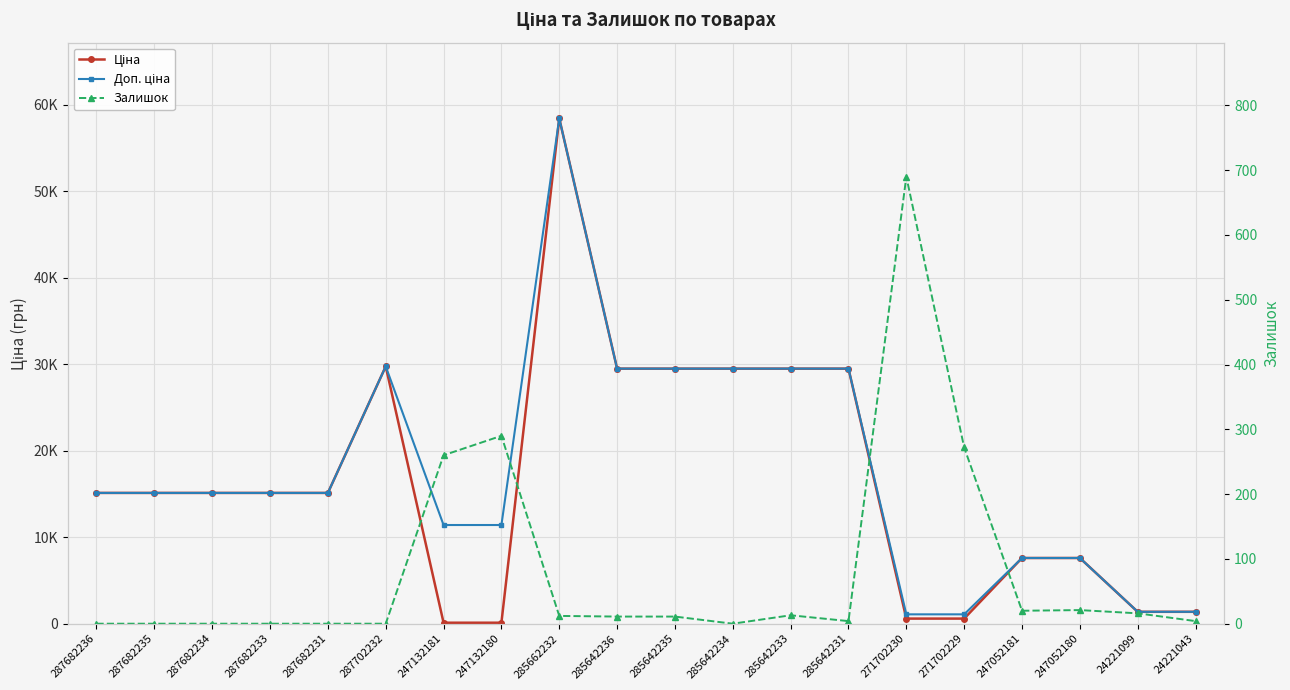

At which category does Ціна reach its first local peak?

287702232